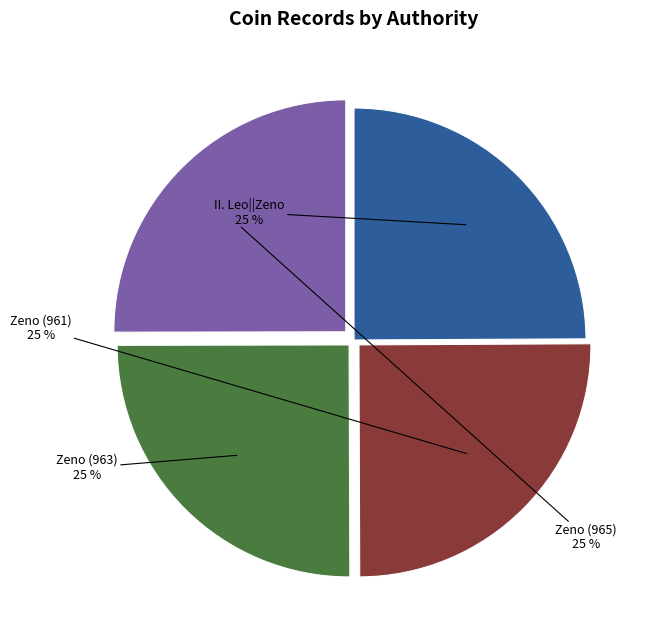

Does any single category account for the majority?

No